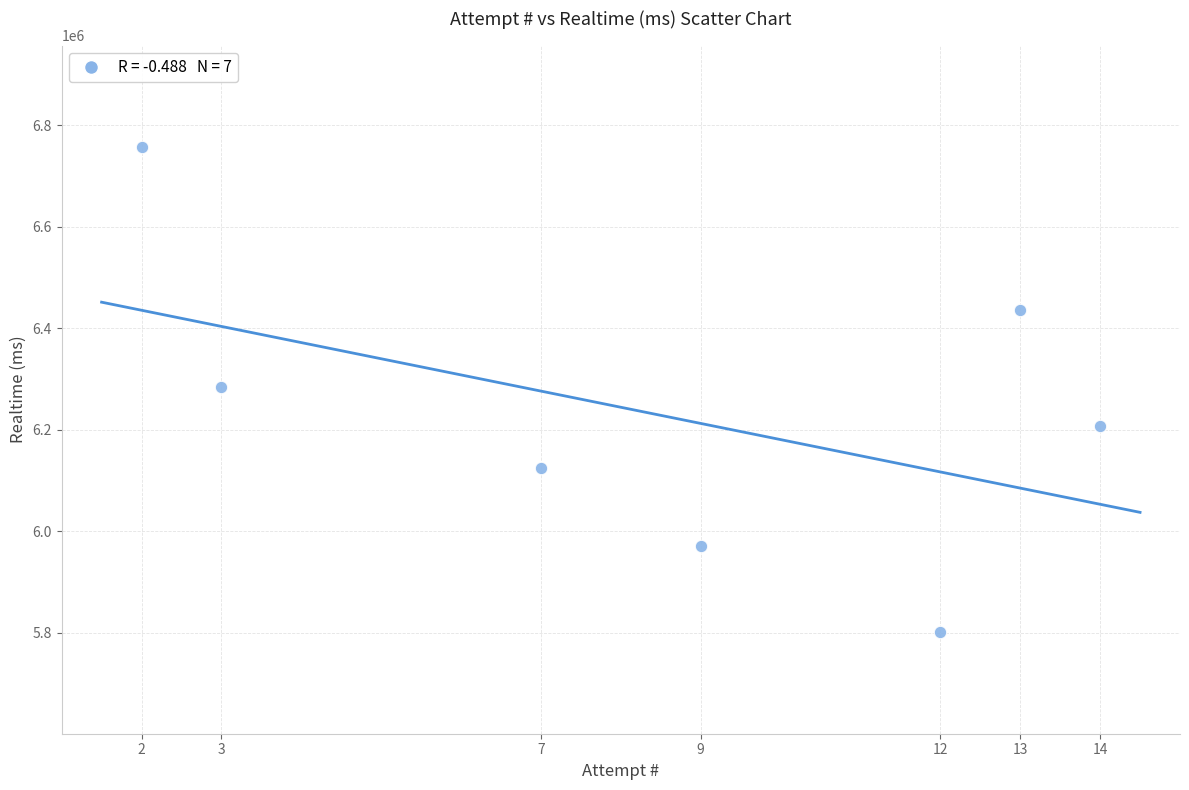

What is the average X value?

9